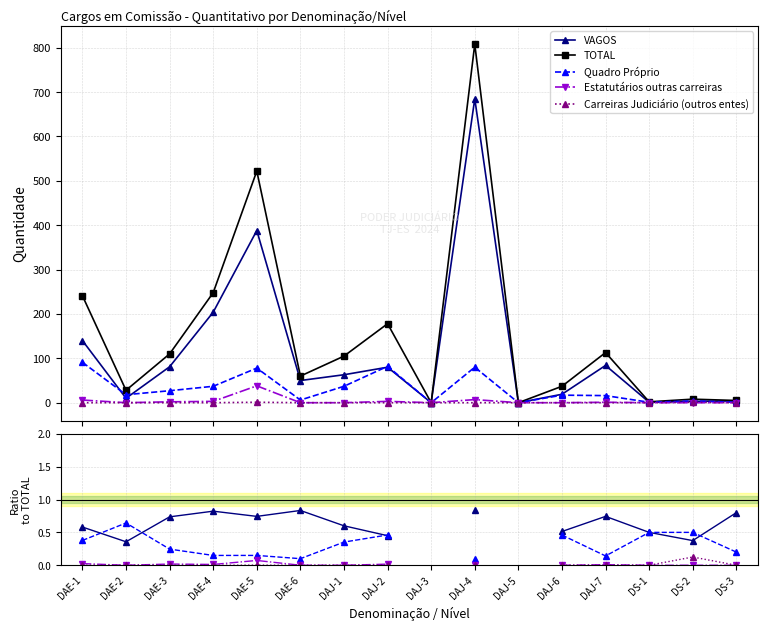

True or false: Estatutários outras carreiras has more than 2 interior local peaks.

True